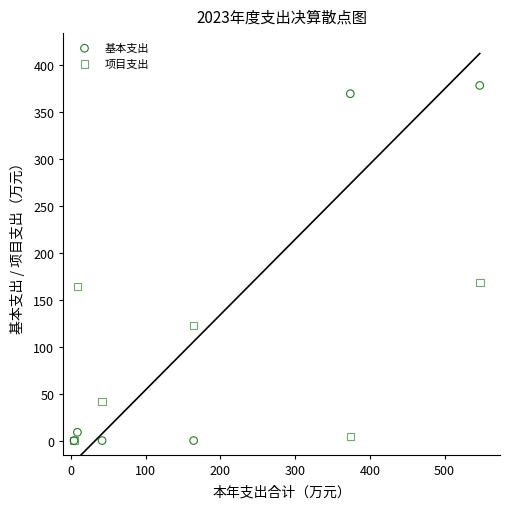

What are all the series names shown in the legend?

基本支出, 项目支出